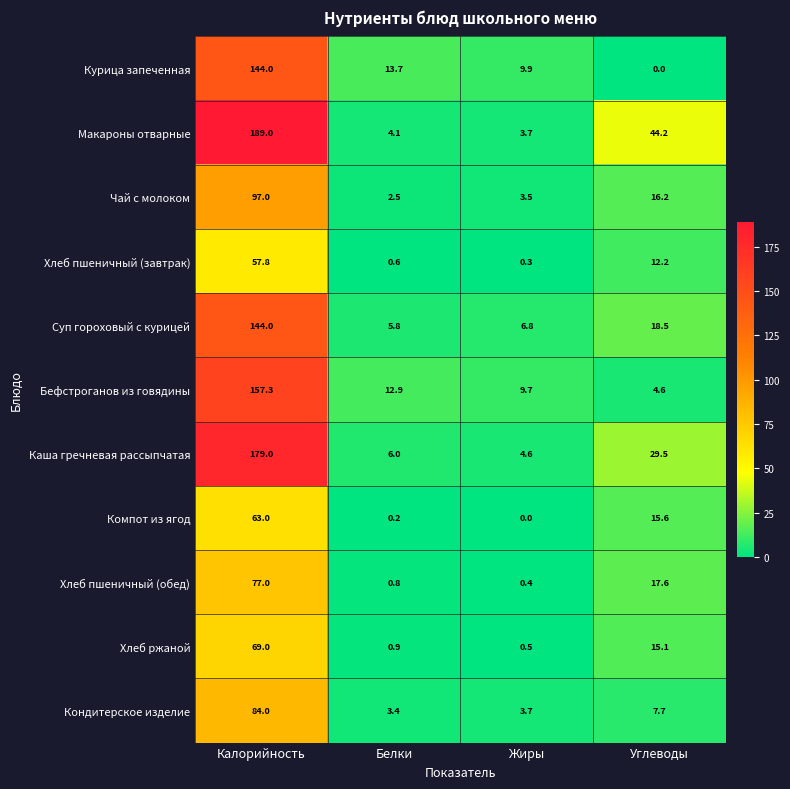

What is the difference between the maximum and second lowest values in the Хлеб ржаной series?

68.1